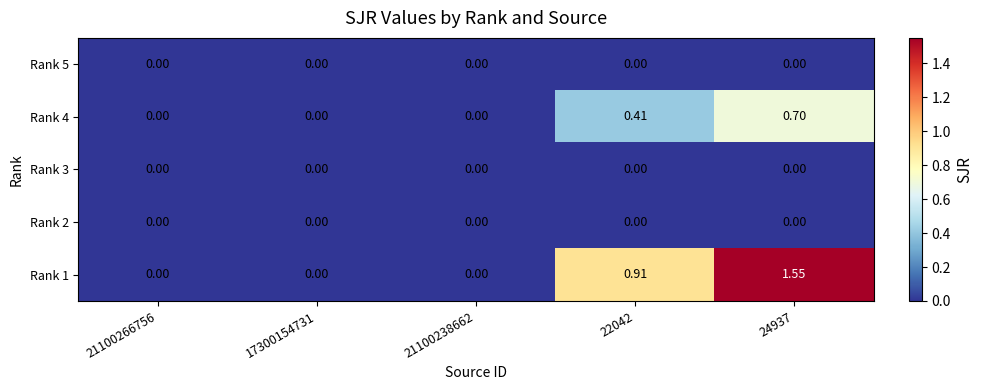

Which label corresponds to the smallest value in the chart?

21100266756